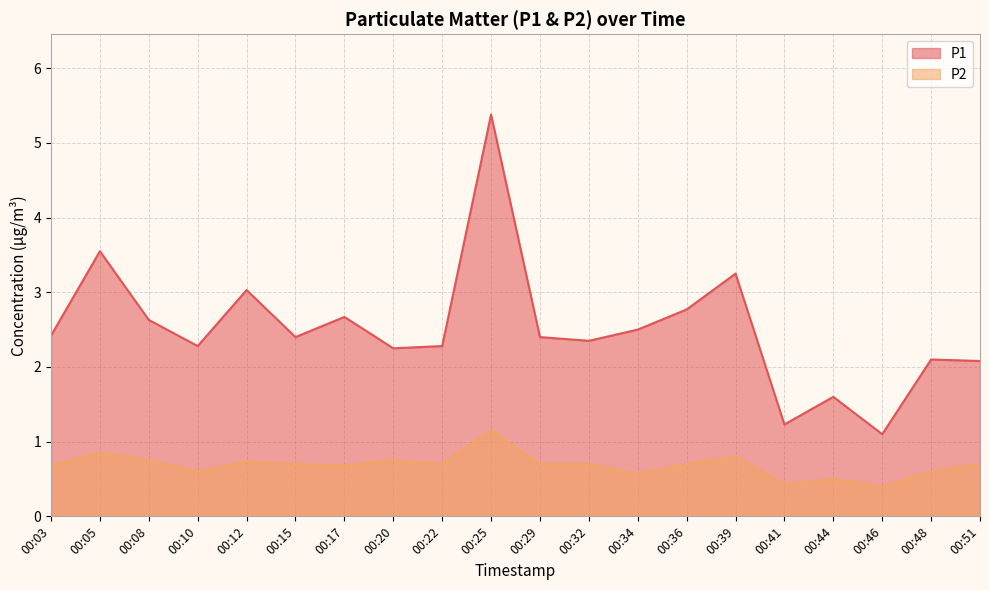

How many P2 values are between 0 and 1?

19